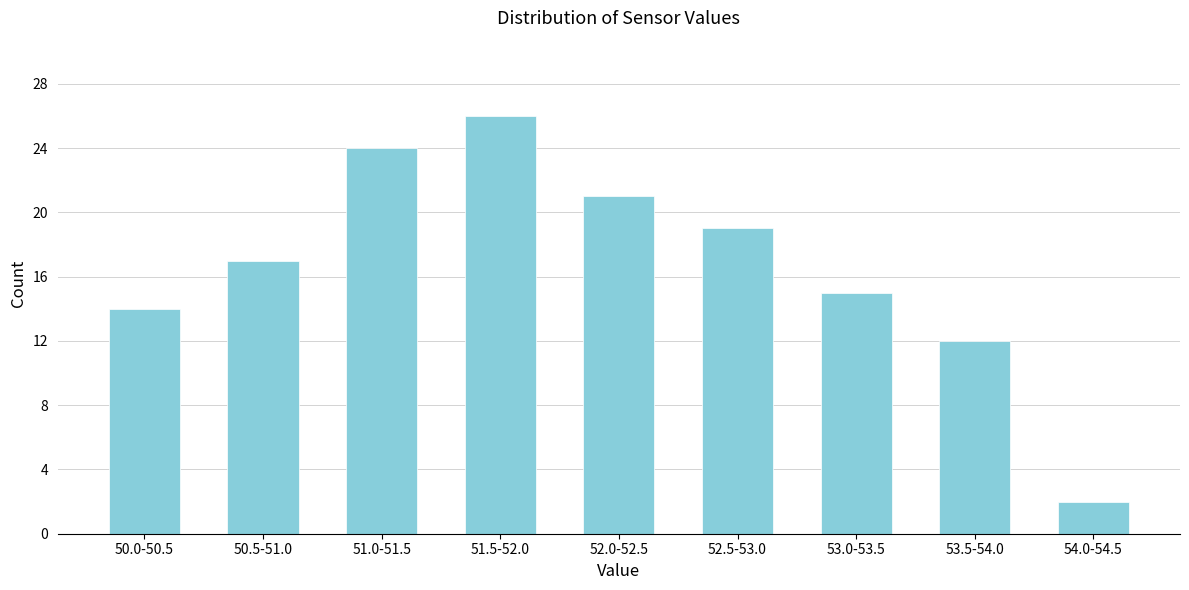

Reading left to right, transcribe all the data shown in this chart.

50.0-50.5=14	50.5-51.0=17	51.0-51.5=24	51.5-52.0=26	52.0-52.5=21	52.5-53.0=19	53.0-53.5=15	53.5-54.0=12	54.0-54.5=2